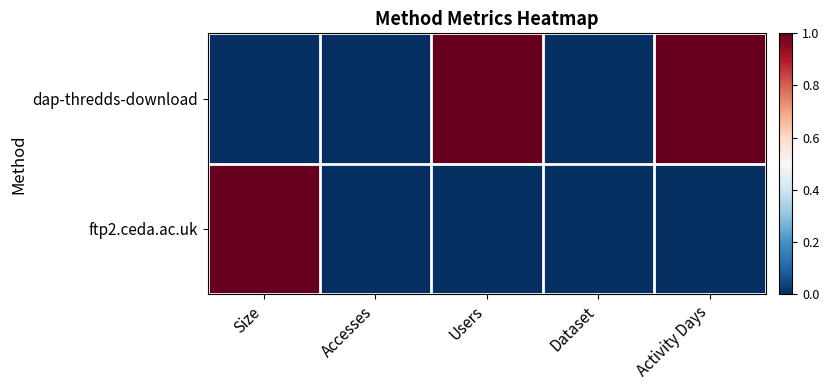

Between Dataset and Activity Days, which is larger?

Activity Days